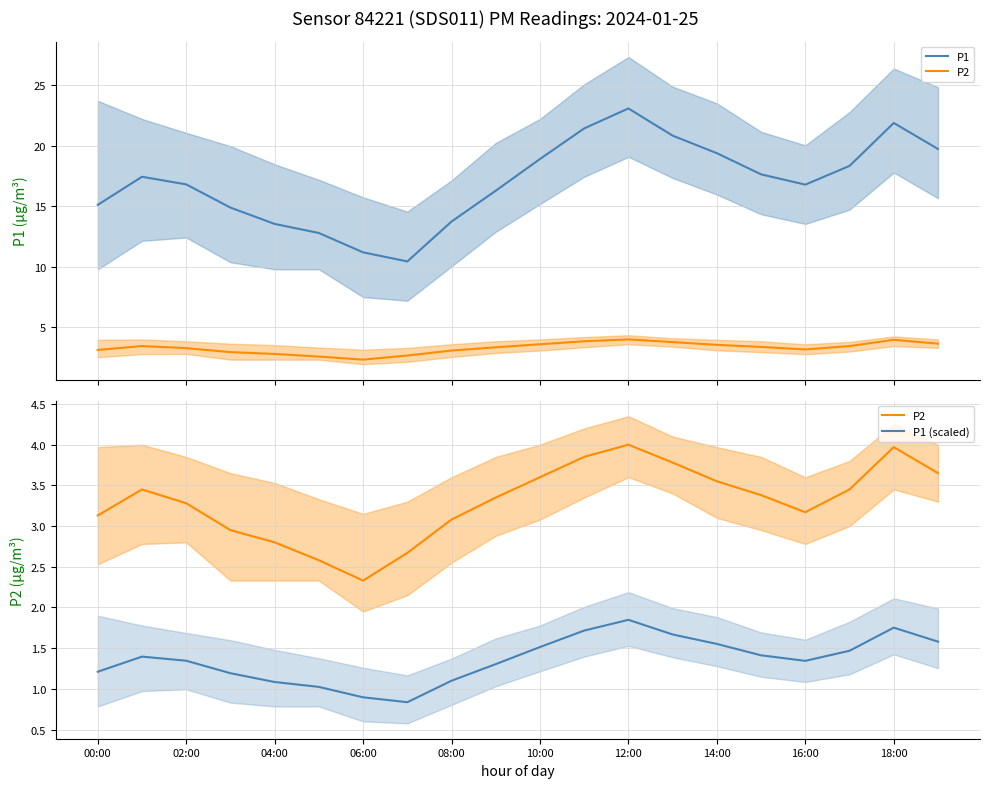

What is the average value of the P1 (scaled) series?

1.4